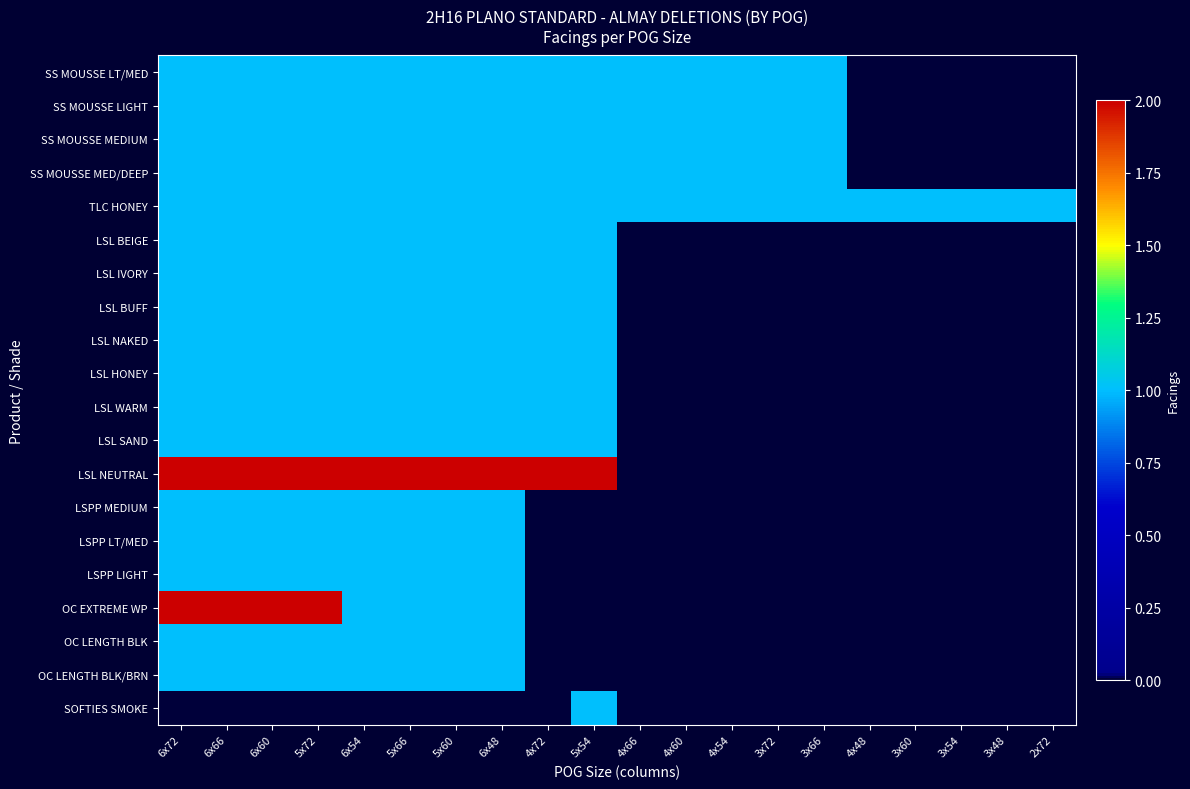

How many data points does each series have?

20